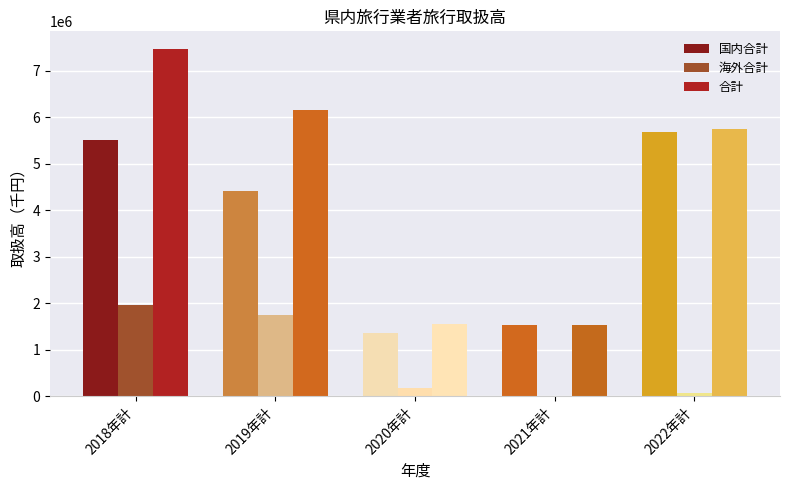

Reading right to left, list all the values displayed in this chart.

国内合計: 2022年計=5685297	2021年計=1524416	2020年計=1369948	2019年計=4413478	2018年計=5505655
海外合計: 2022年計=68216	2021年計=12191	2020年計=181290	2019年計=1739856	2018年計=1968171
合計: 2022年計=5753513	2021年計=1536607	2020年計=1551238	2019年計=6153334	2018年計=7473826